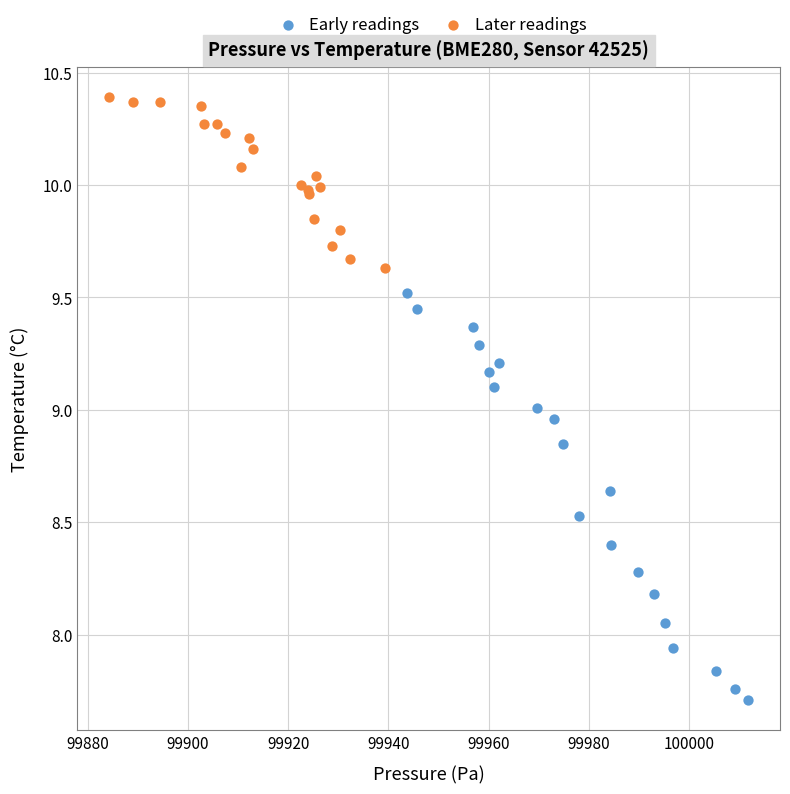

Which series reaches the minimum Y coordinate?

Early readings